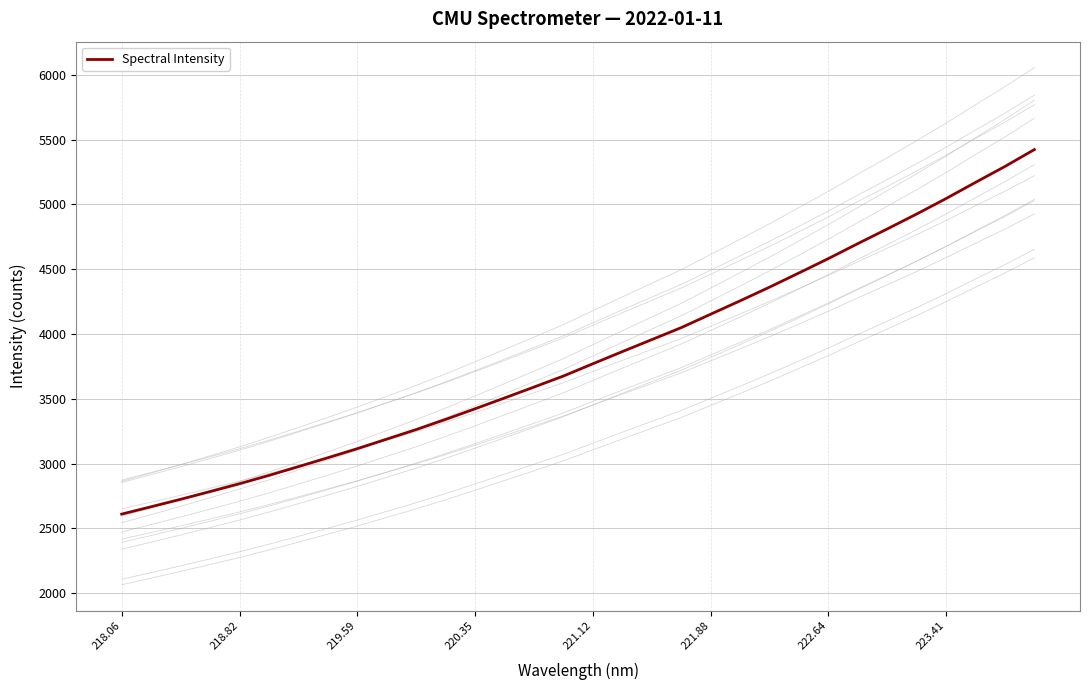

How many distinct data groups are displayed?

1